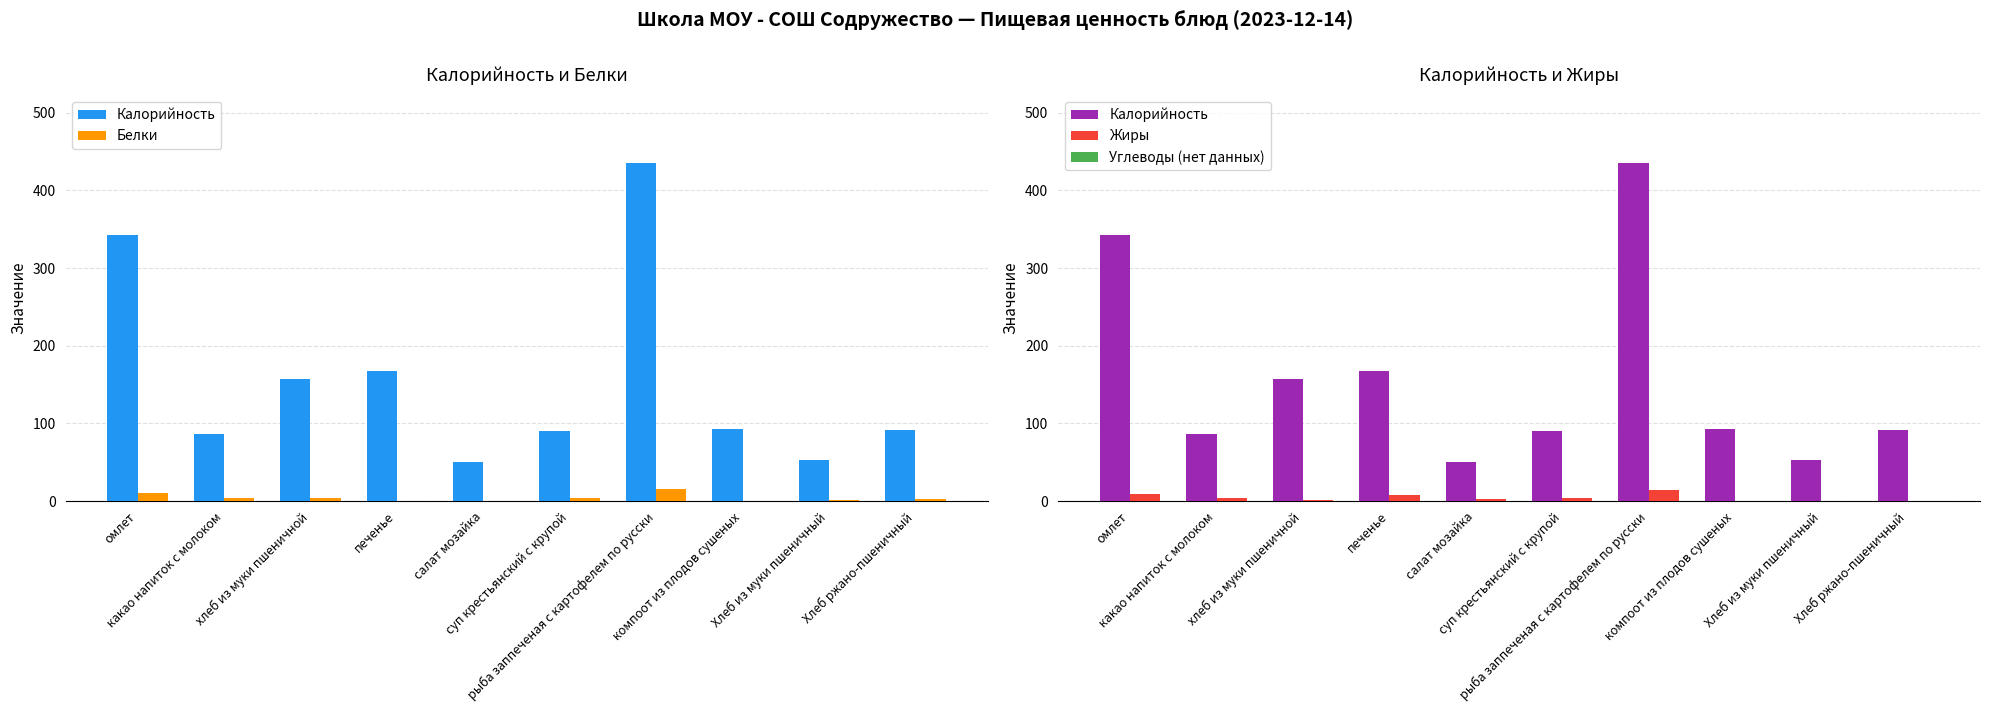

What are all the series names shown in the legend?

Калорийность, Белки, Жиры, Углеводы (нет данных)